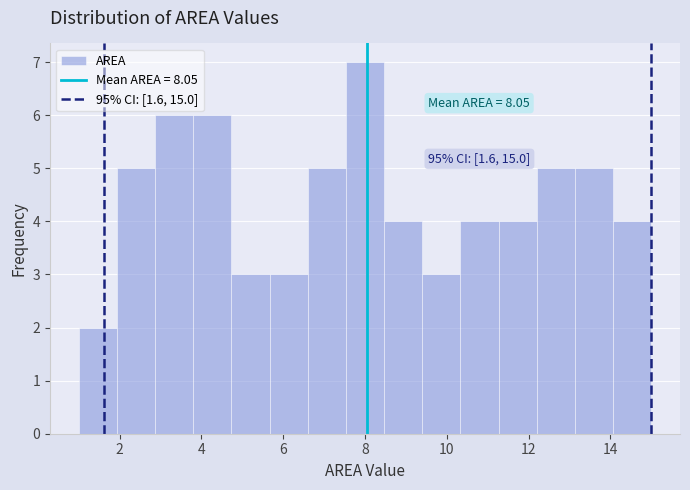

Over which range of the x-axis is the bar tallest?

7.6 to 8.4